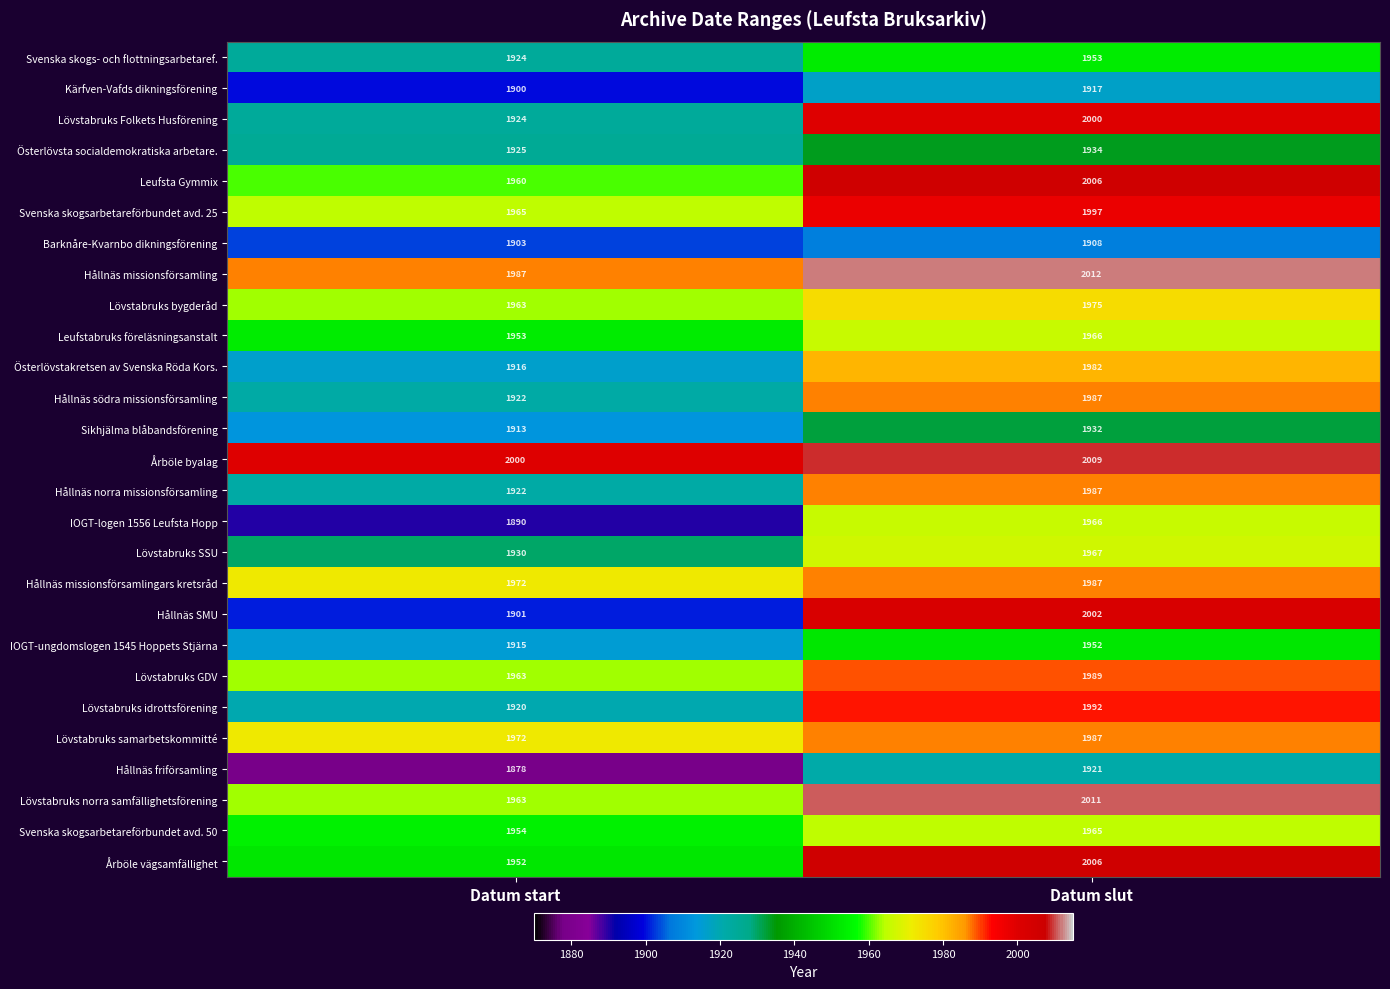

What is the spread (max minus min) of values at Datum slut?

104